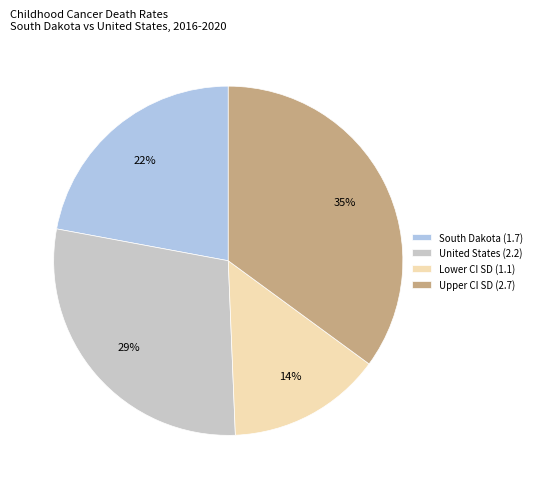

Which has a higher value, Lower CI SD (1.1) or United States (2.2)?

United States (2.2)